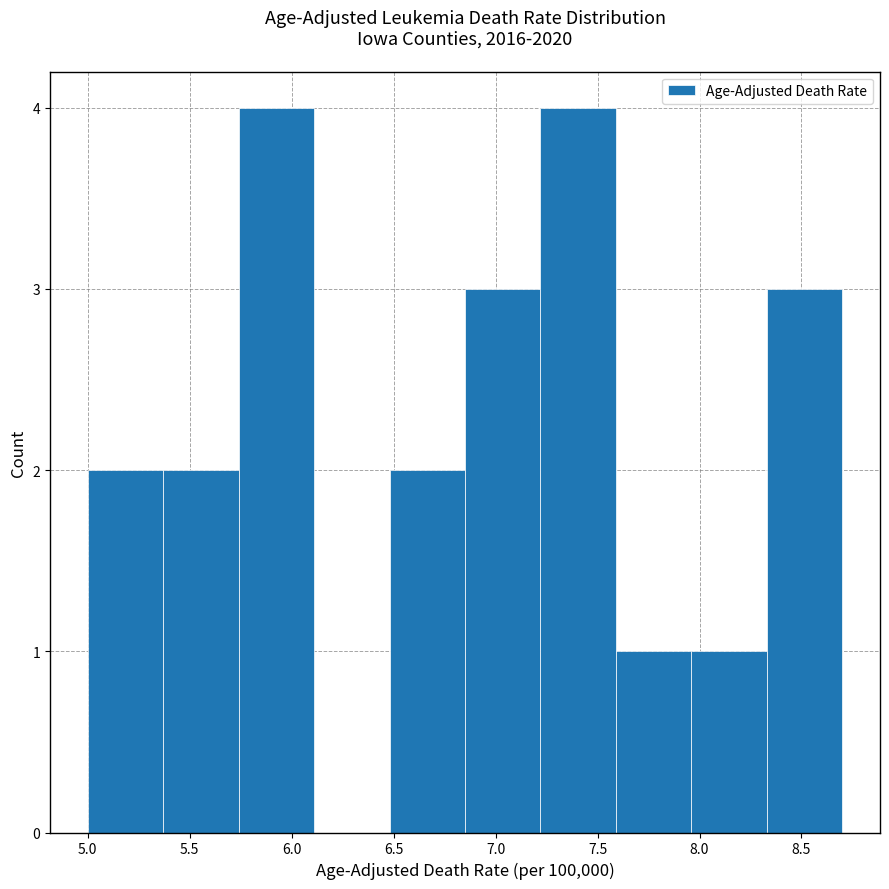

What is the height of the bar covering 7.96 to 8.33 on the x-axis? Neither the bar edges nor the heights are printed on the chart, so give them approximately, as read against the axes.

1